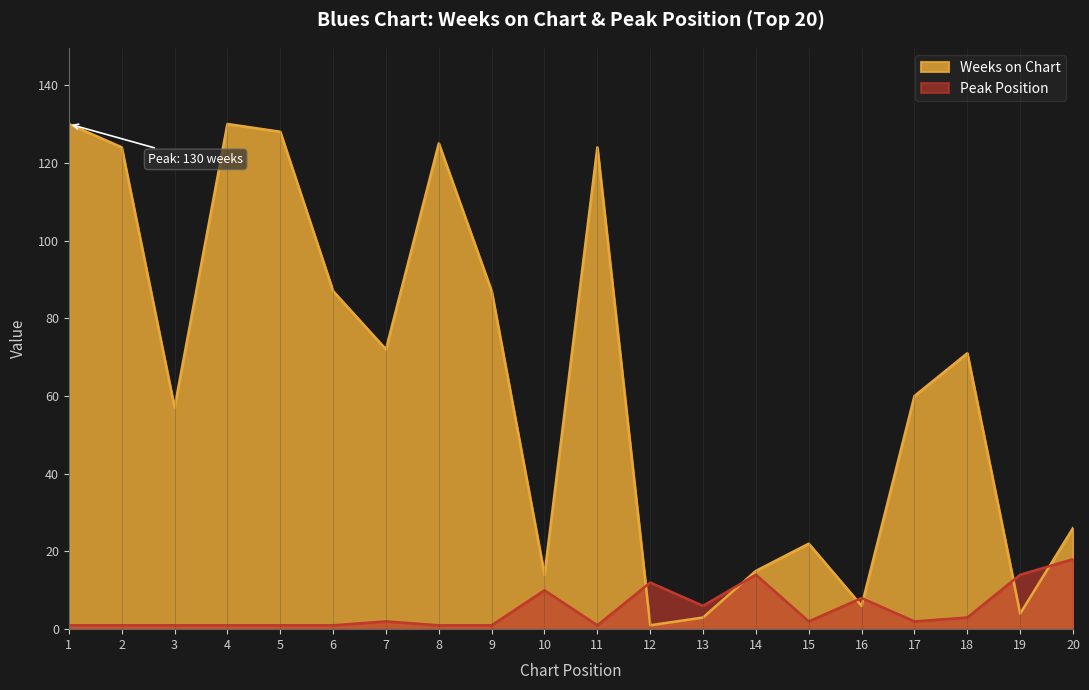

What value does the Weeks on Chart series have at 20, to the nearest 10?

30